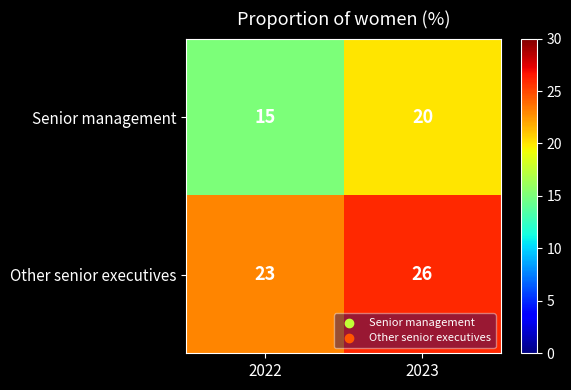

Which series has the largest range (max minus min)?

Senior management